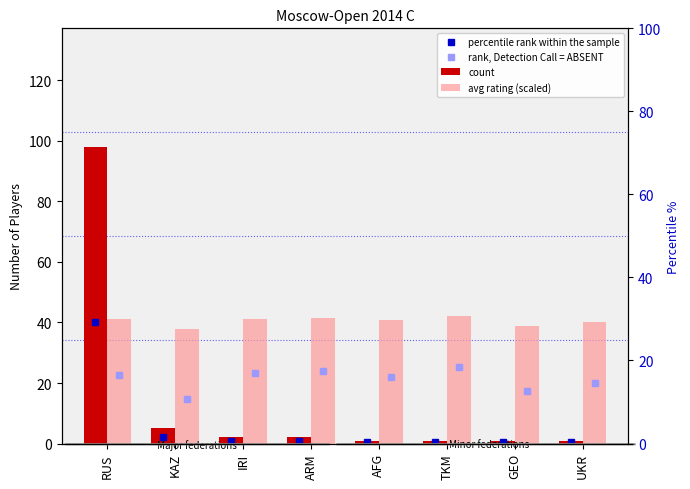

Which series has the largest total across all categories?

avg rating (scaled)